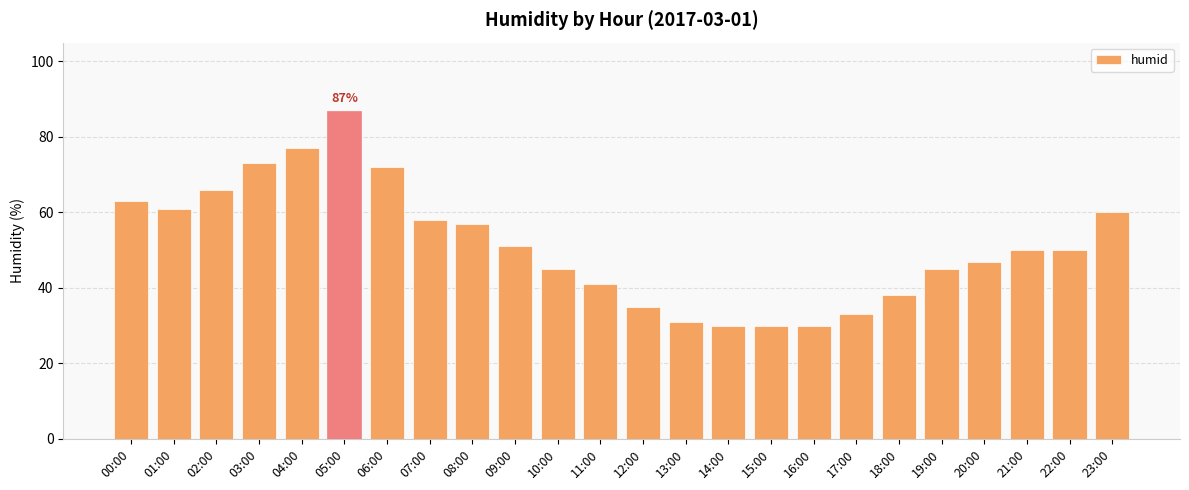

The value at 20:00 is 47. True or false?

True